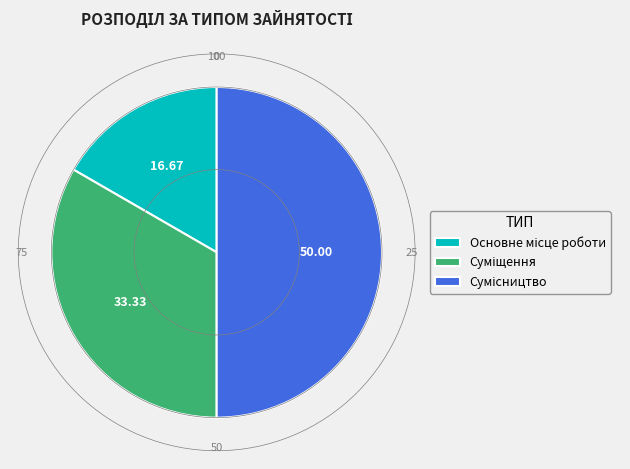

Count the number of slices in the pie.

3